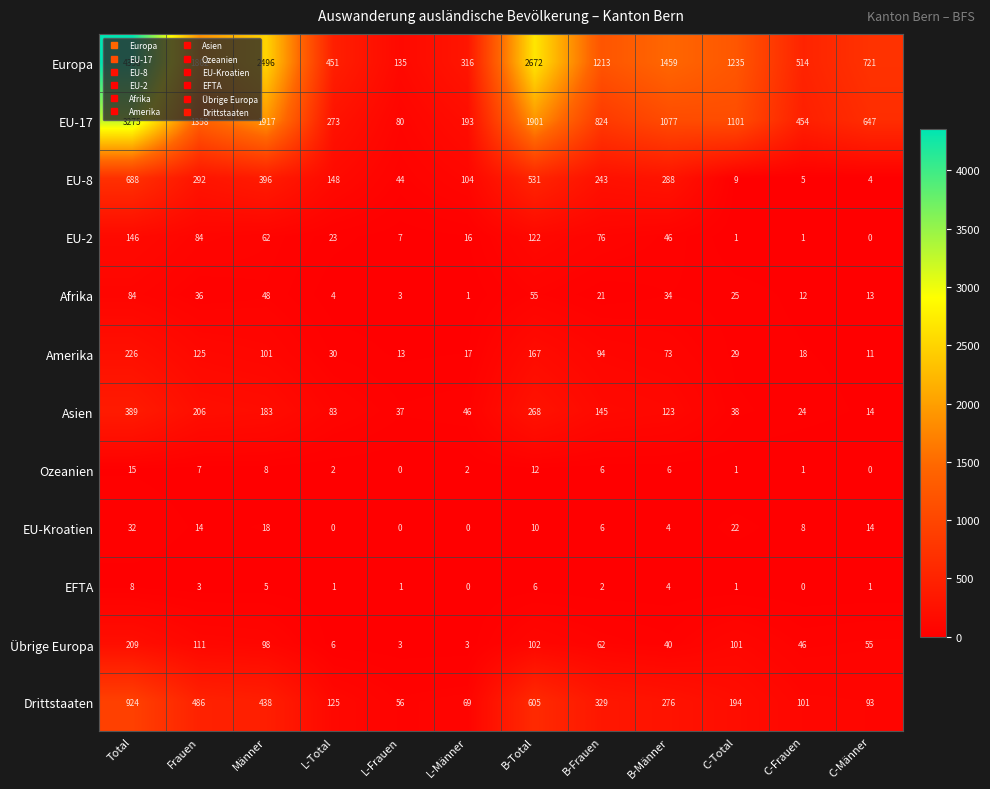

Which series changed the most between C-Total and C-Männer?

Europa